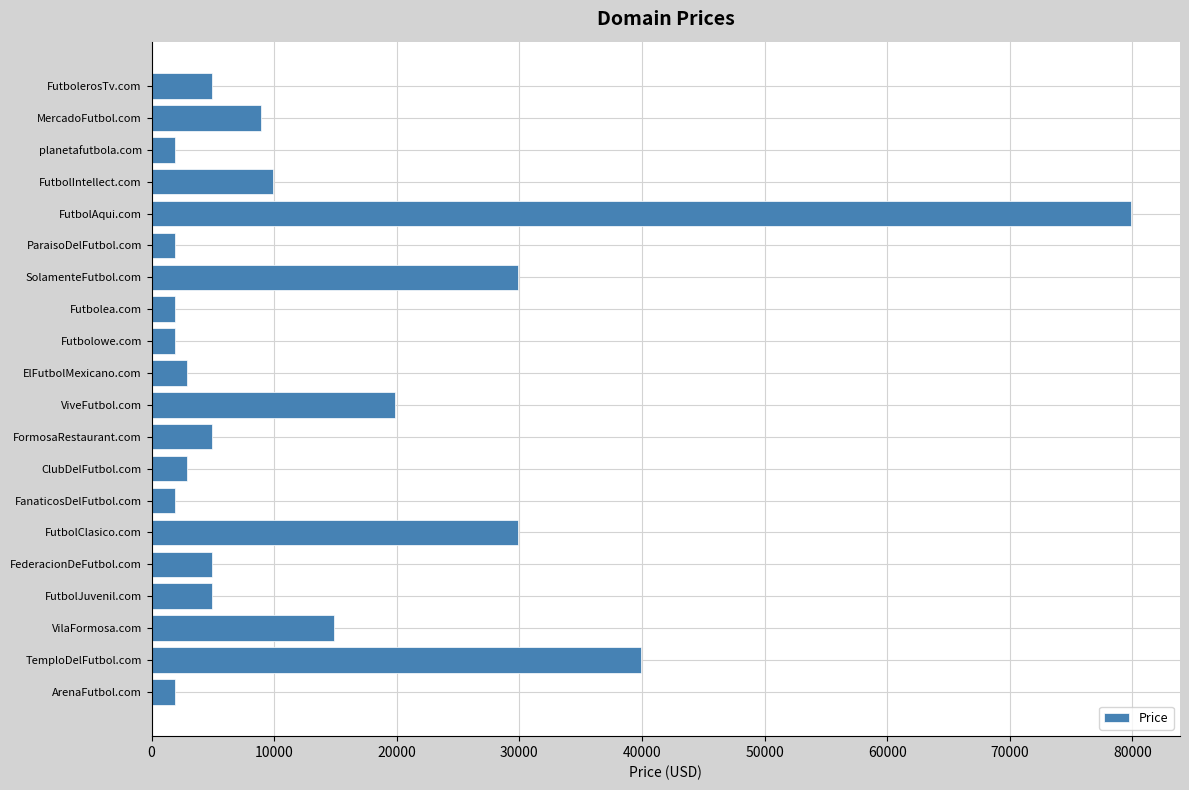

How many bars are there in total?

20